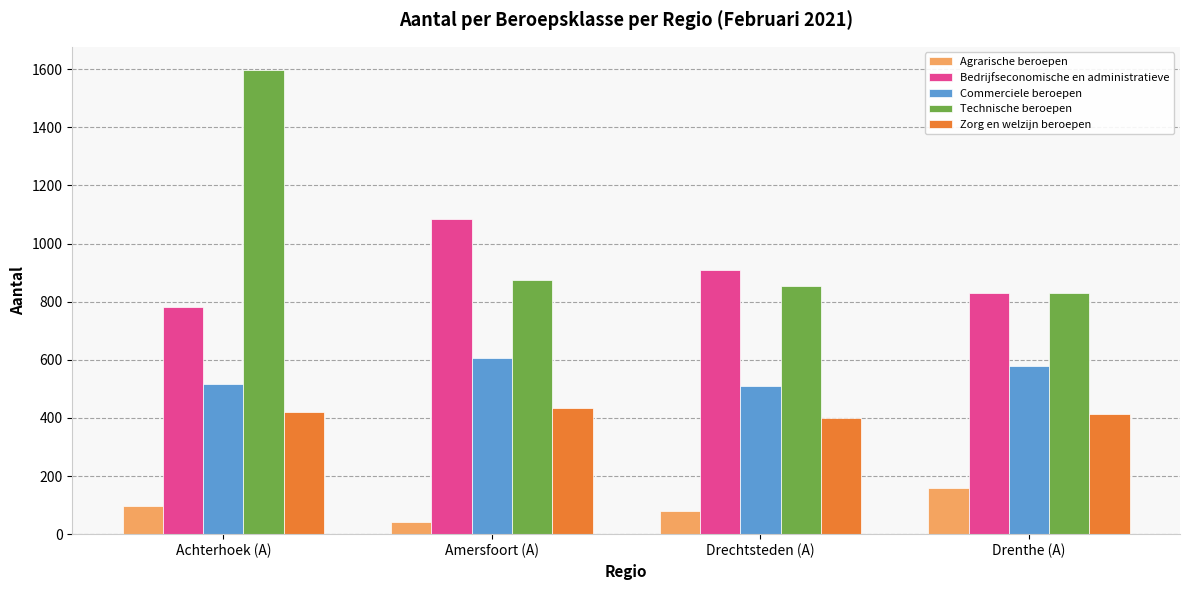

Which series has the widest spread of values?

Technische beroepen